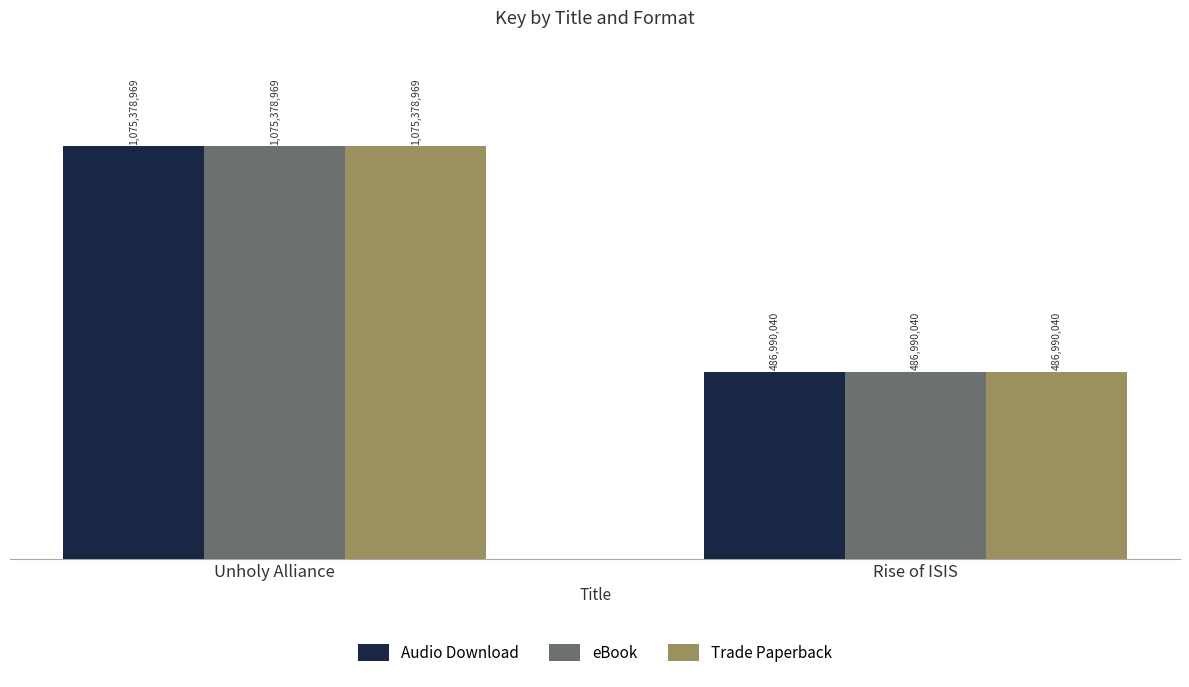

What is the sum of all eBook values?

1562369009